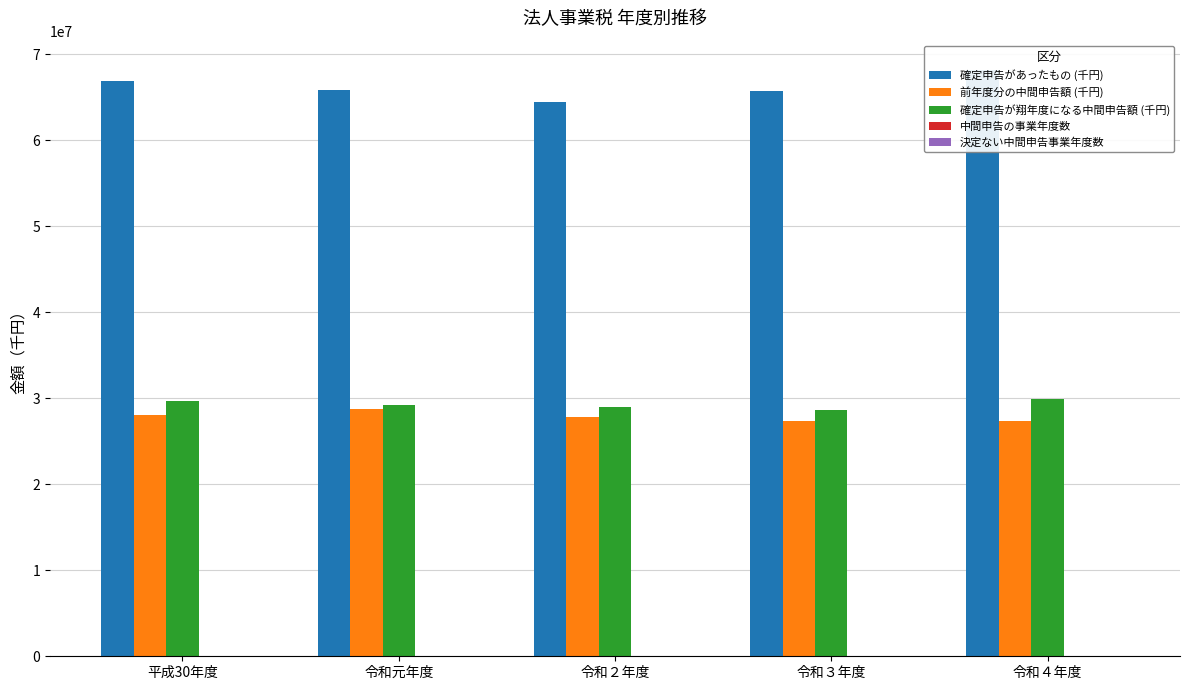

Does the chart contain stacked bars?

No